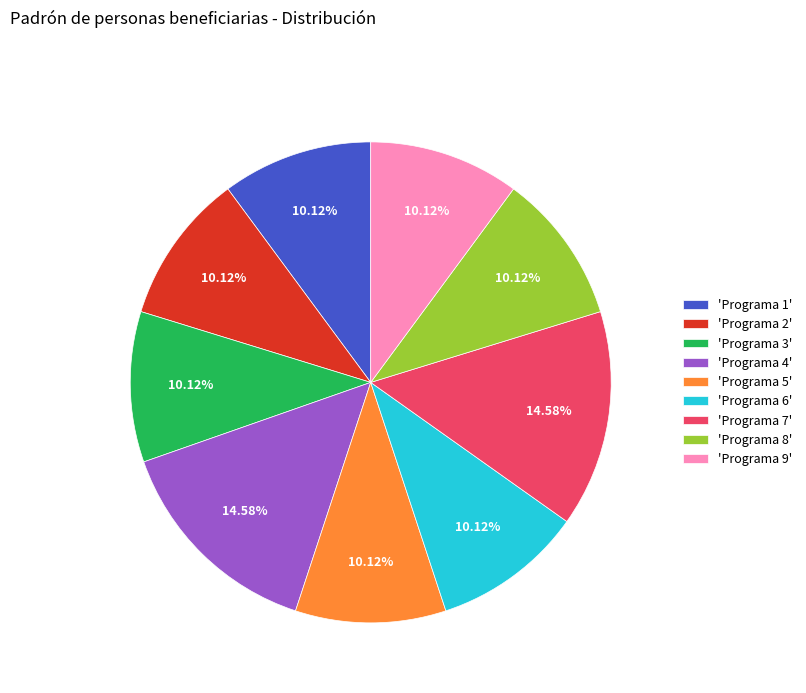

Does 'Programa 7' represent more than half of the total?

No